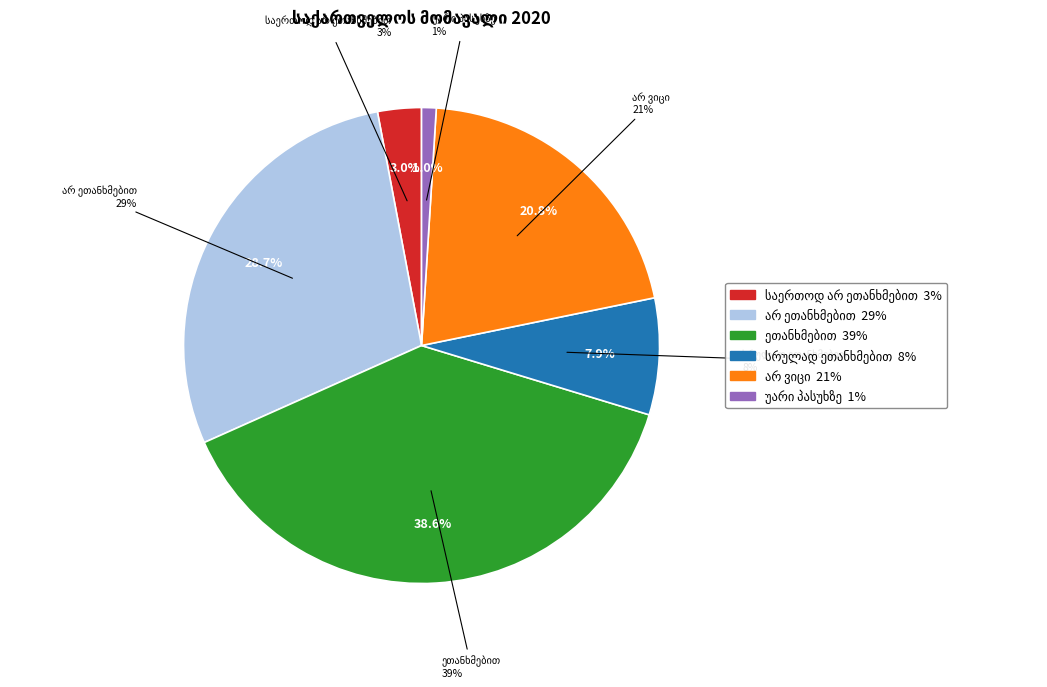

Rank the categories by value from highest to lowest.

ეთანხმებით, არ ეთანხმებით, არ ვიცი, სრულად ეთანხმებით, საერთოდ არ ეთანხმებით, უარი პასუხზე